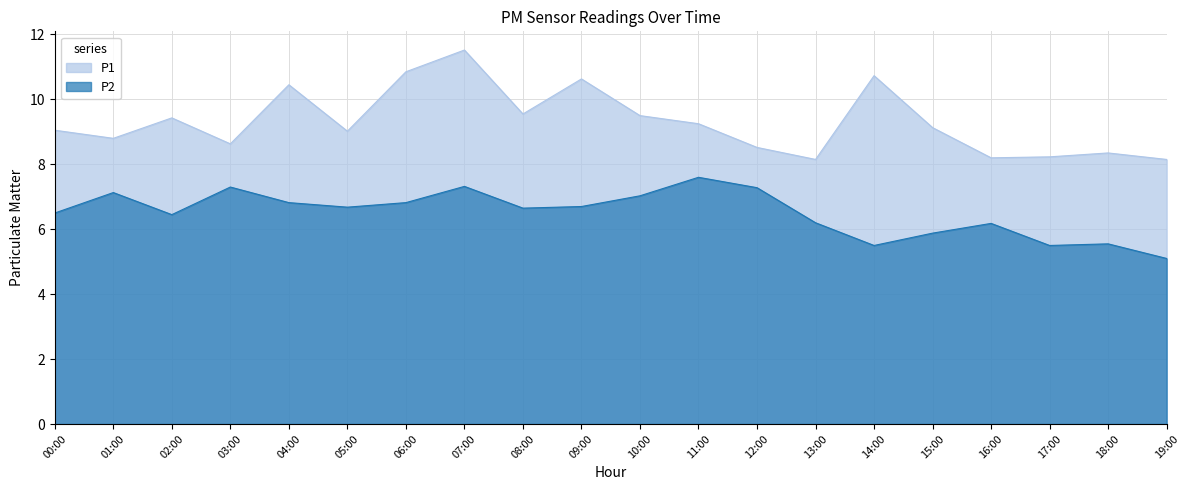

True or false: P2 and P1 intersect in this chart.

False